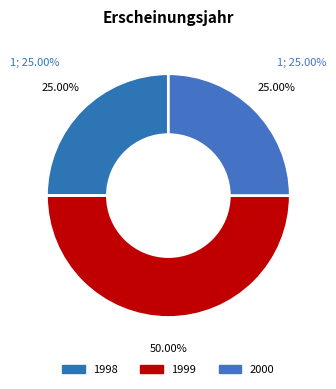

How many segments does this pie chart have?

3